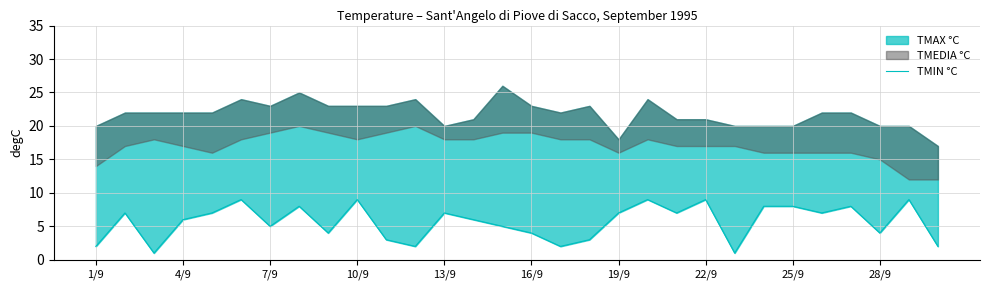

What is the label of the 8th point from the left?

22/9